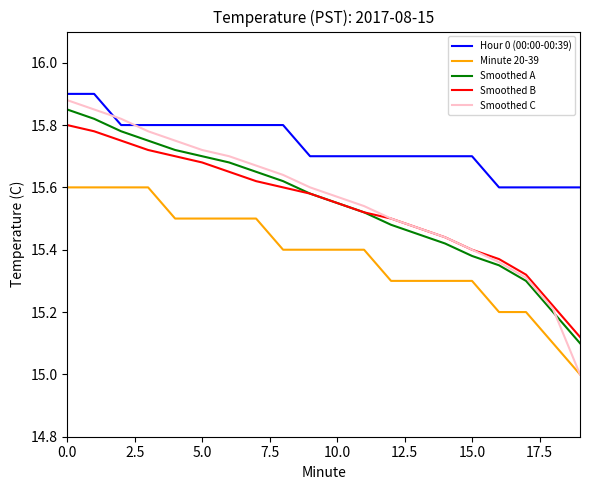

True or false: Smoothed A and Minute 20-39 intersect in this chart.

False